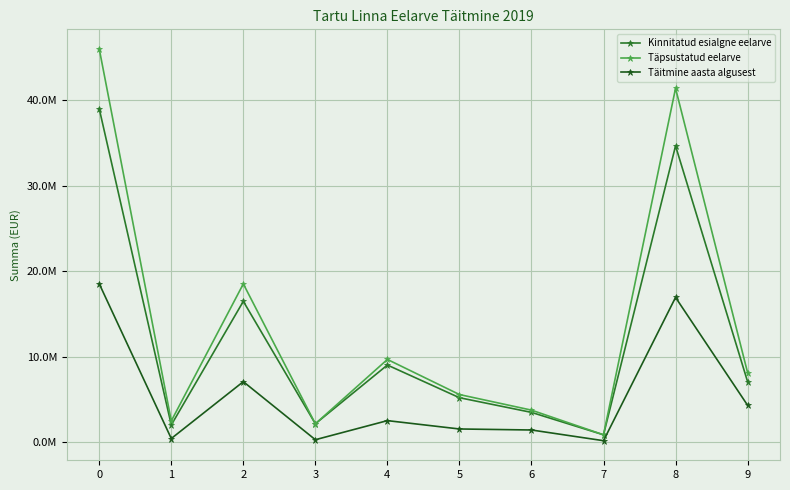

Is the value of Kinnitatud esialgne eelarve at 0 greater than the value of Täpsustatud eelarve at 3?

Yes